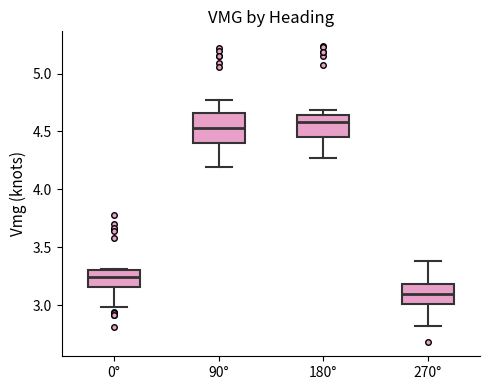

Where is the upper edge of the box for 0° on the y-axis? The values are not printed on the chart, so give them approximately, as read against the axis.

3.30